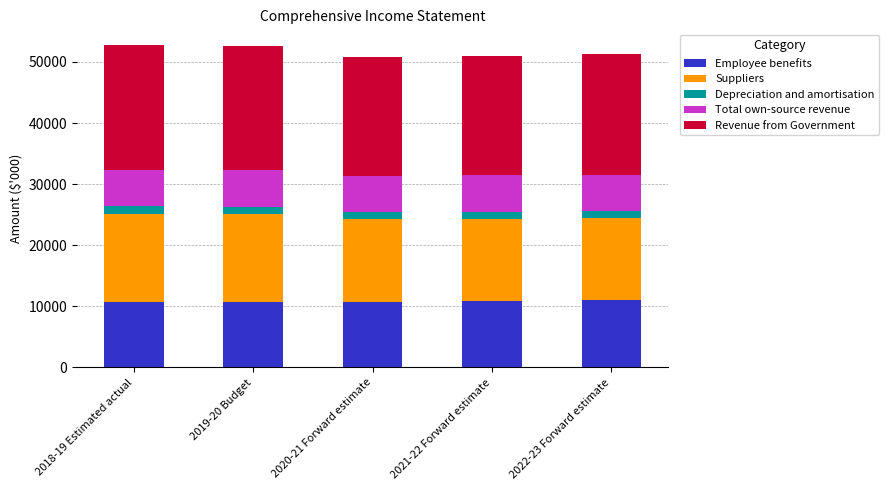

What is the total value across all series at 2019-20 Budget?

52662